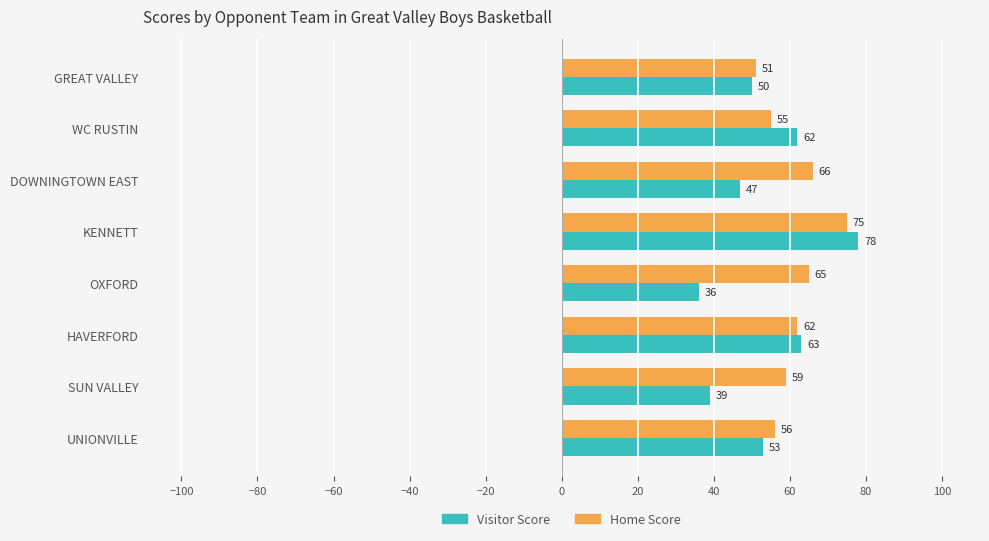

What are all the series names shown in the legend?

Visitor Score, Home Score